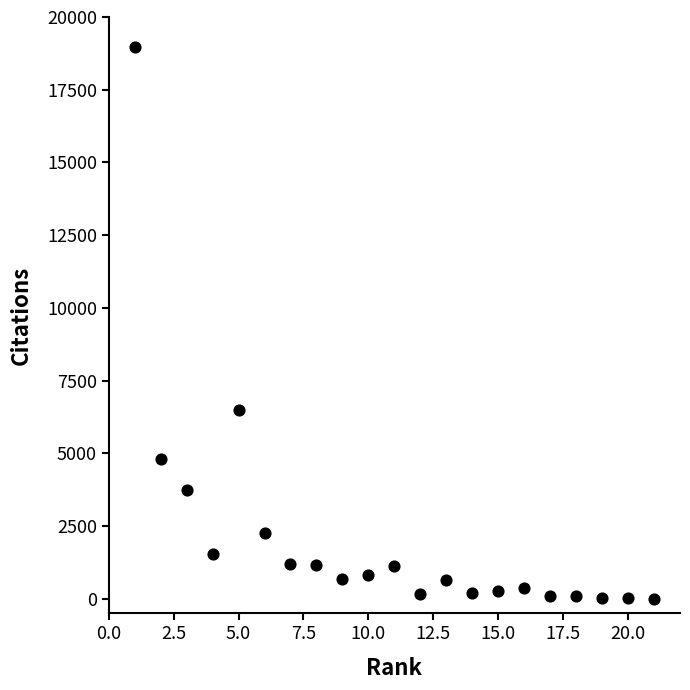

What is the range of Y values (max minus min)?

18972